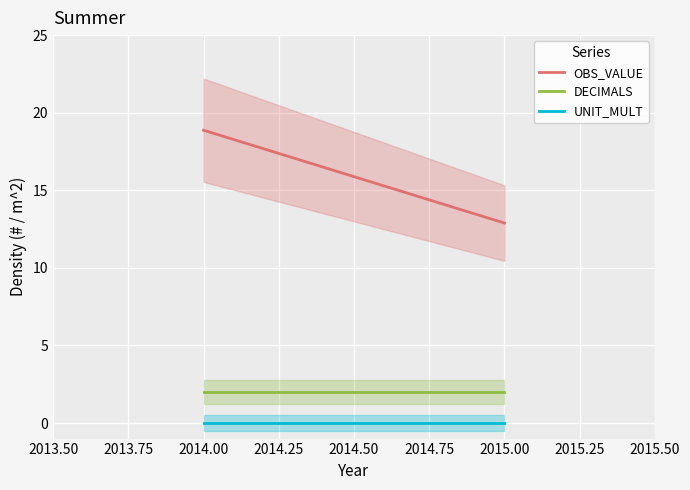

What is the value of the OBS_VALUE point at the 1st from the left?

18.9